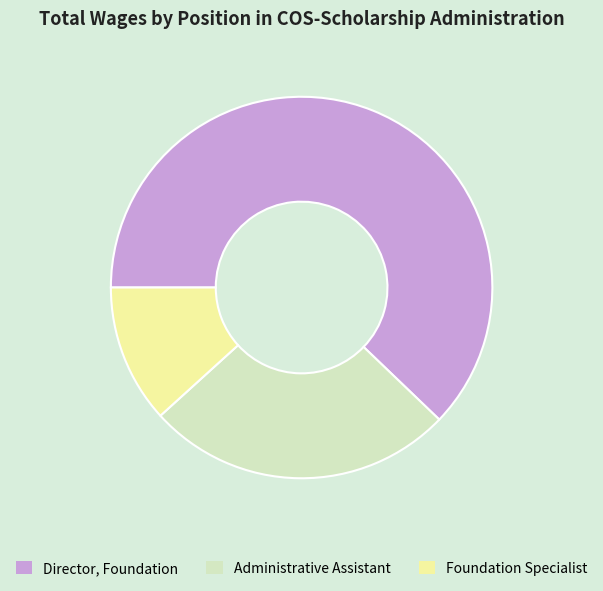

Rank the categories by value from lowest to highest.

Foundation Specialist, Administrative Assistant, Director, Foundation